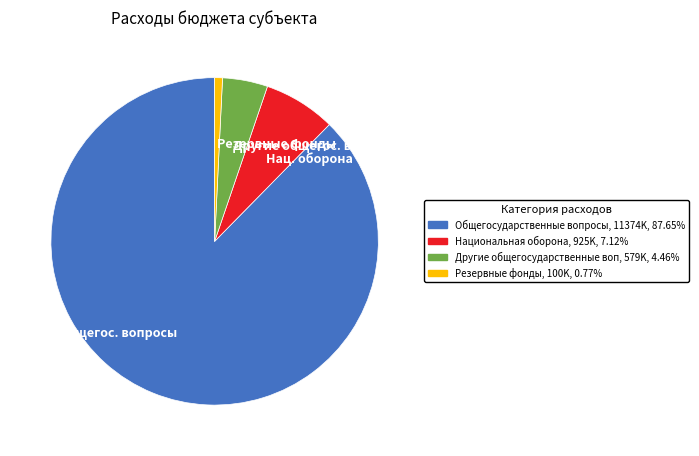

Rank the categories by value from lowest to highest.

Резервные фонды, Другие общегос. вопросы, Нац. оборона, Общегос. вопросы